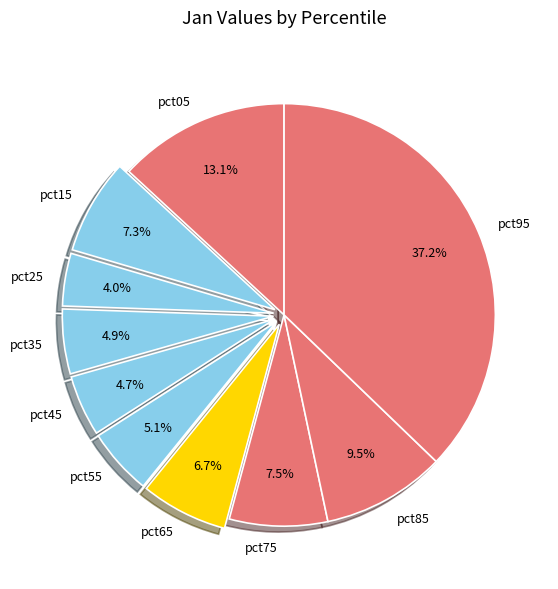

How much of the chart is everything except pct35?

95.1%